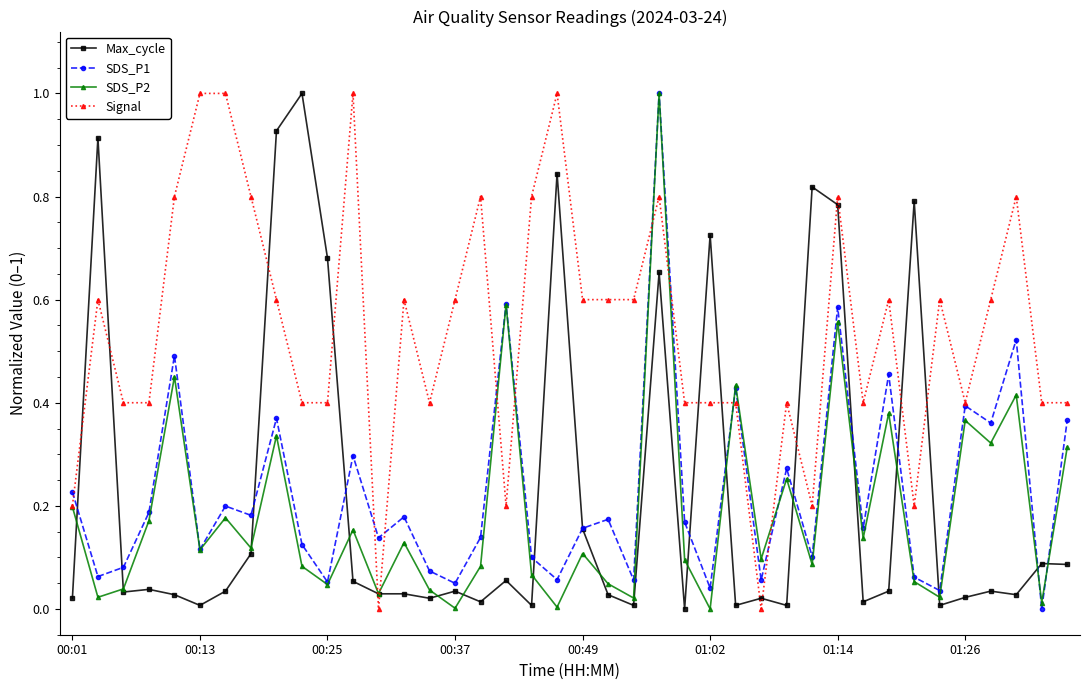

Which series has the largest total across all categories?

Signal